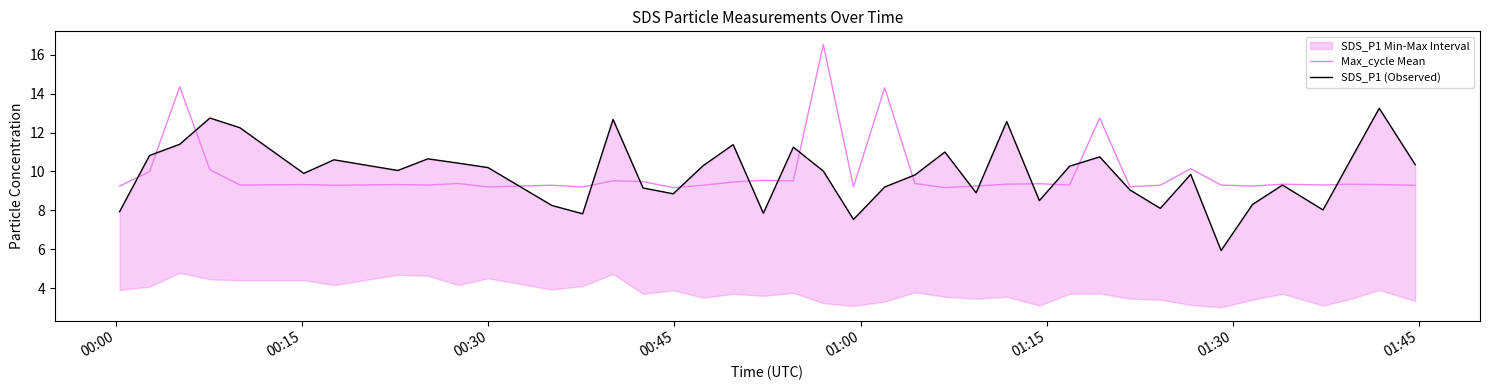

What is the minimum value for Max_cycle Mean?

9.2